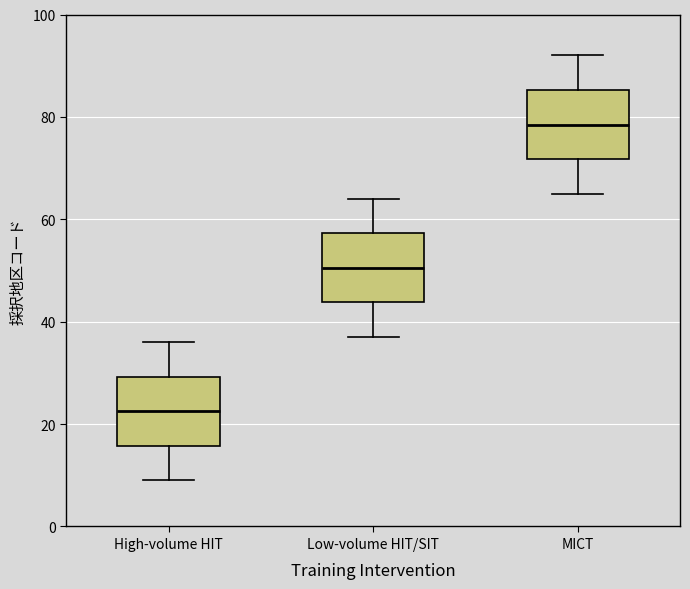

Which box's median line is the highest?

MICT